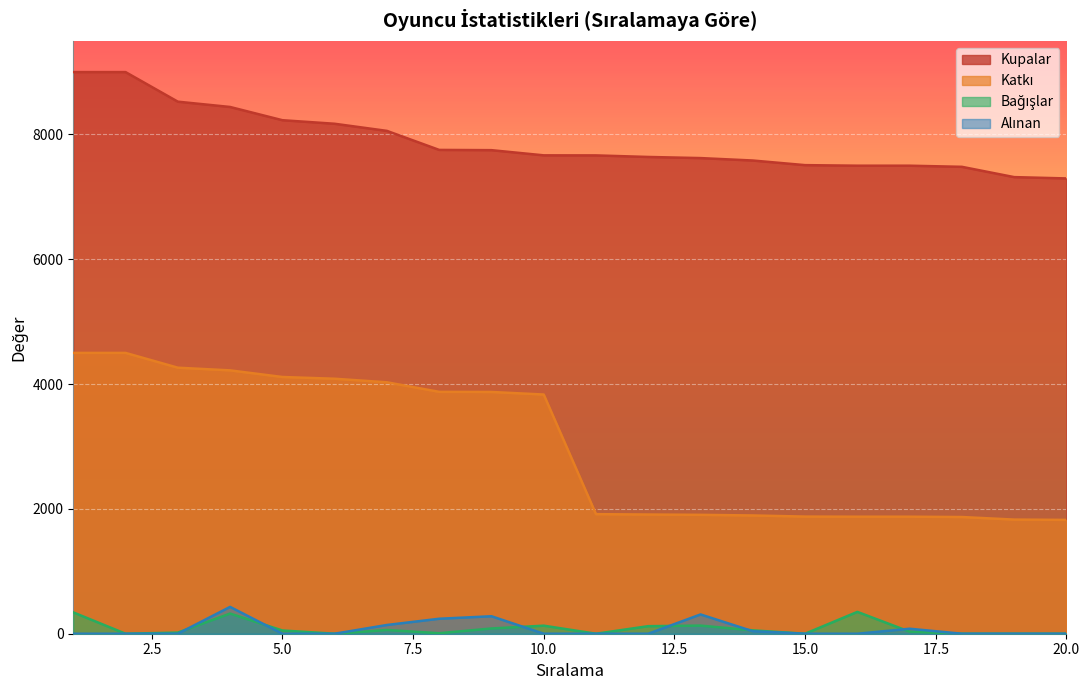

True or false: Alınan and Kupalar cross at least once.

False